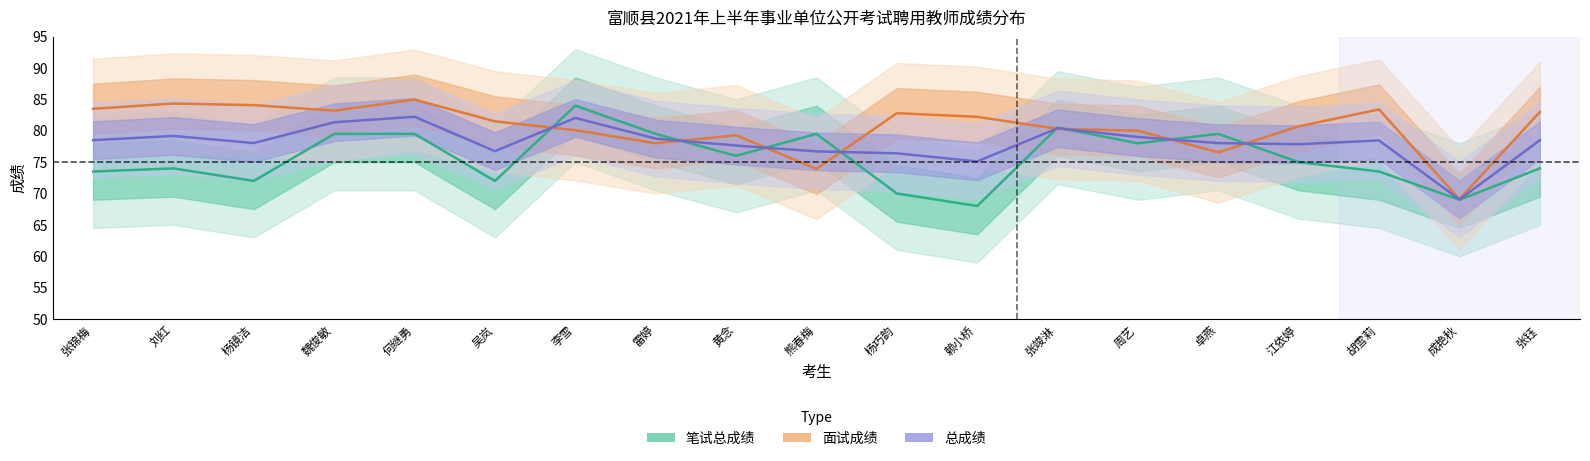

The value of 面试成绩 at 张钰 is 83.0. True or false?

True